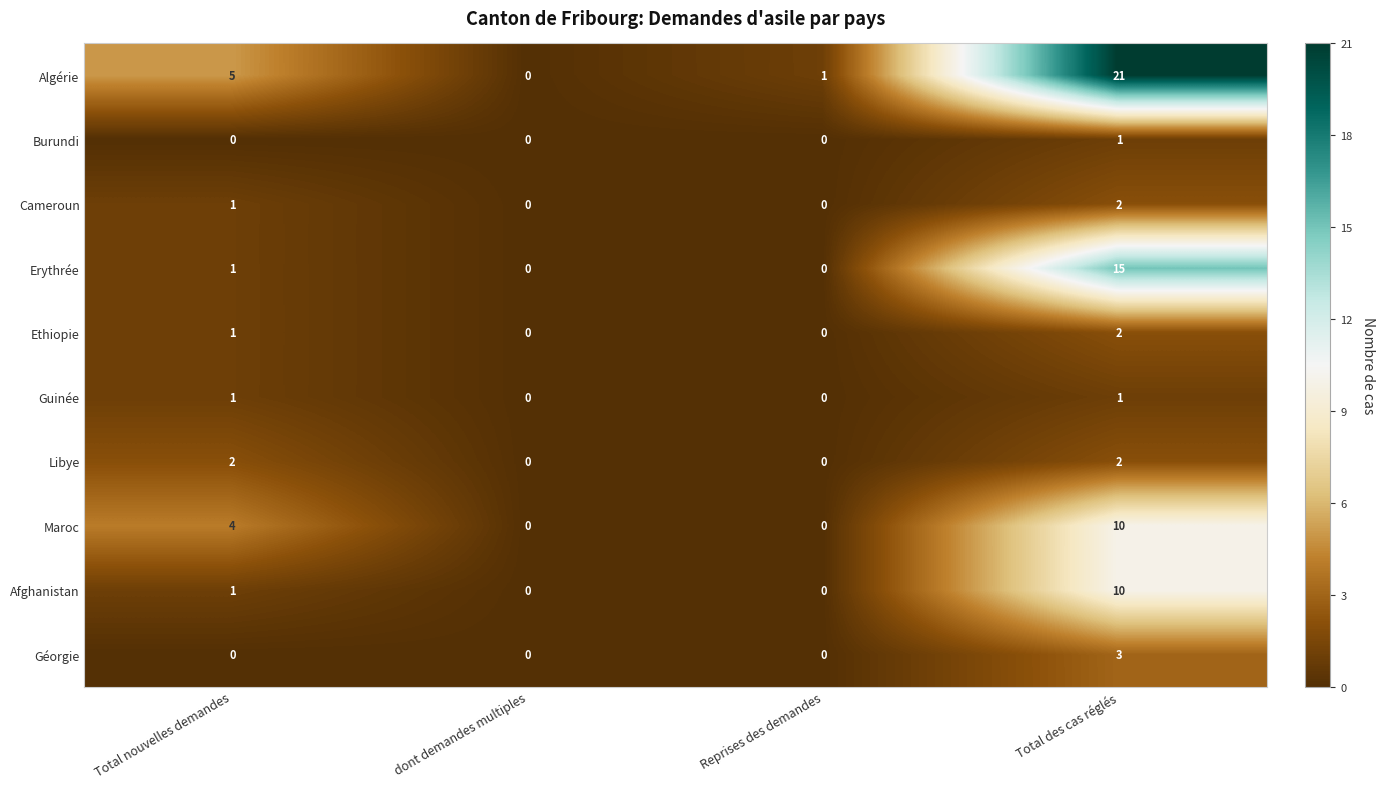

The Ethiopie series shows 2 at Total des cas réglés. True or false?

True